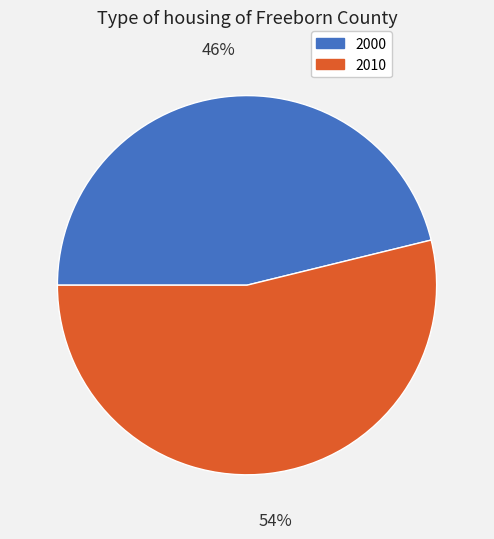

Count the number of slices in the pie.

2